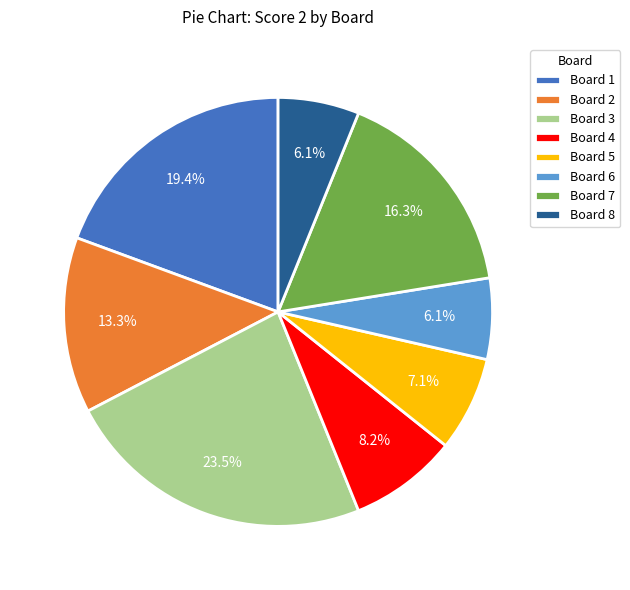

Do Board 3 and Board 4 together represent more than half of the pie?

No